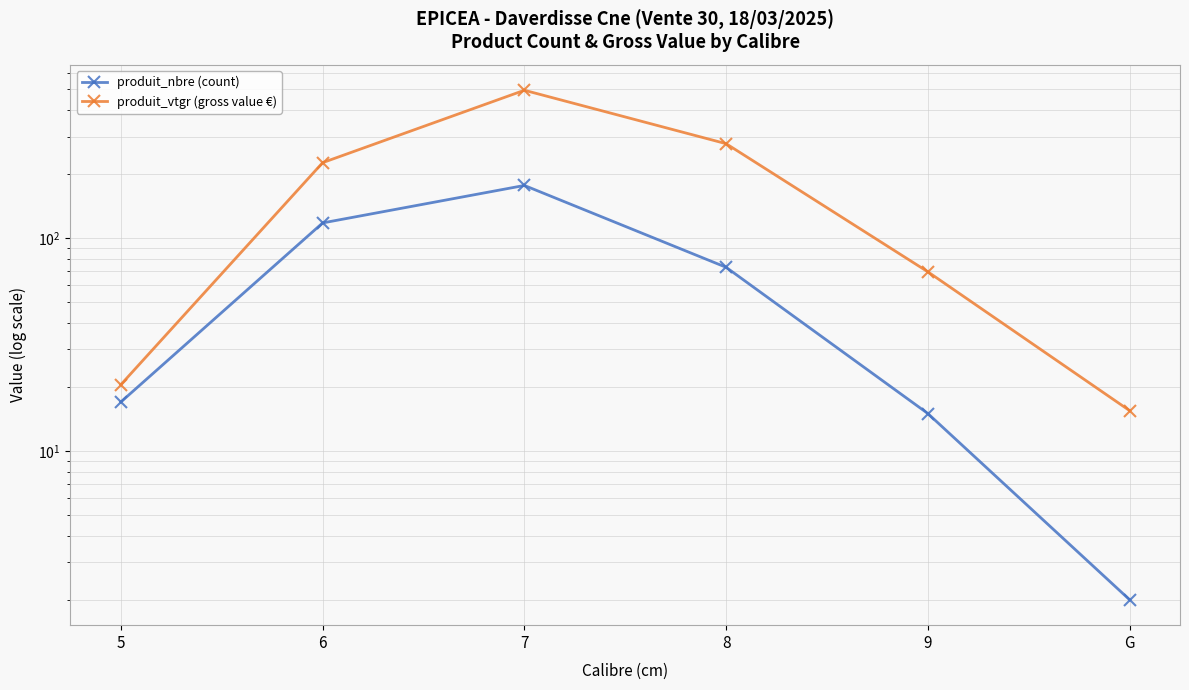

At 7, list the series in order from smallest to largest.

produit_nbre (count), produit_vtgr (gross value €)